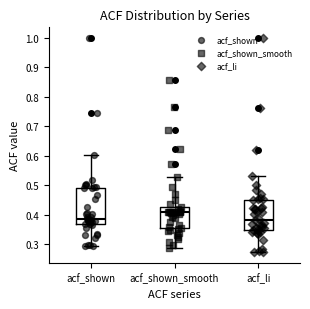

Reading left to right, read every box against the y-axis: the position of its median line, the range the box covers, and the ends of its whiskers. The values are not printed on the chart, so give them approximately, as read against the axis.

acf_shown: median 0.39, box 0.37 to 0.49, whiskers 0.29 to 0.60
acf_shown_smooth: median 0.41, box 0.36 to 0.43, whiskers 0.29 to 0.53
acf_li: median 0.38, box 0.35 to 0.45, whiskers 0.27 to 0.53